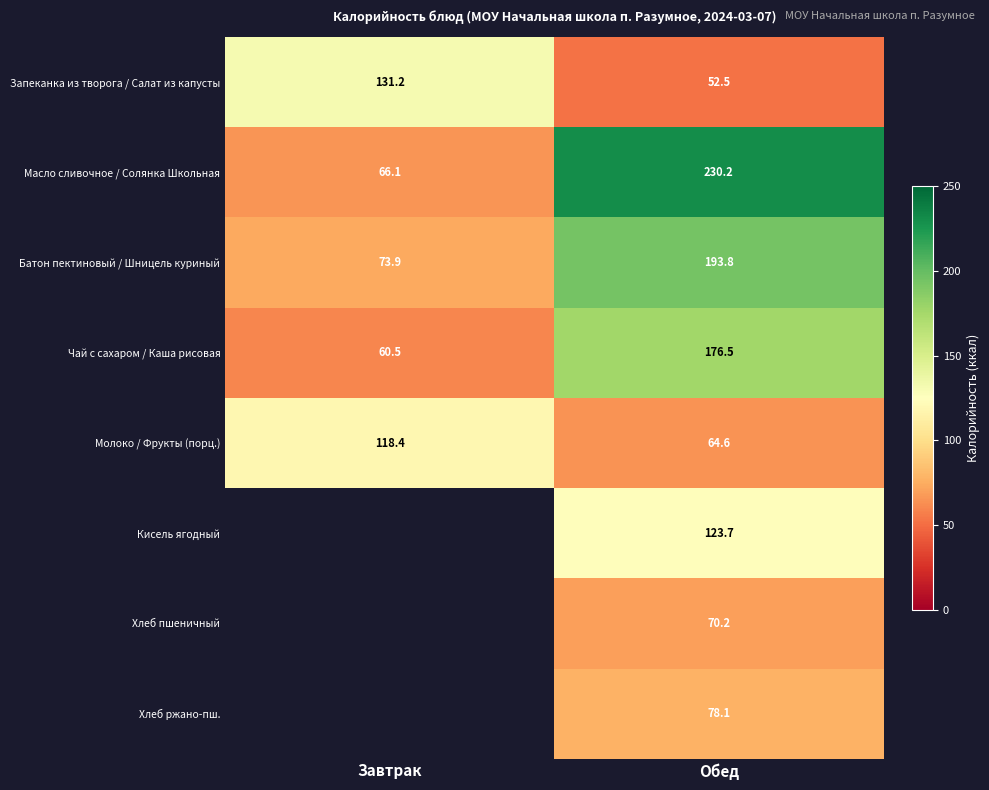

At how many categories does at least one series exceed 158?

1